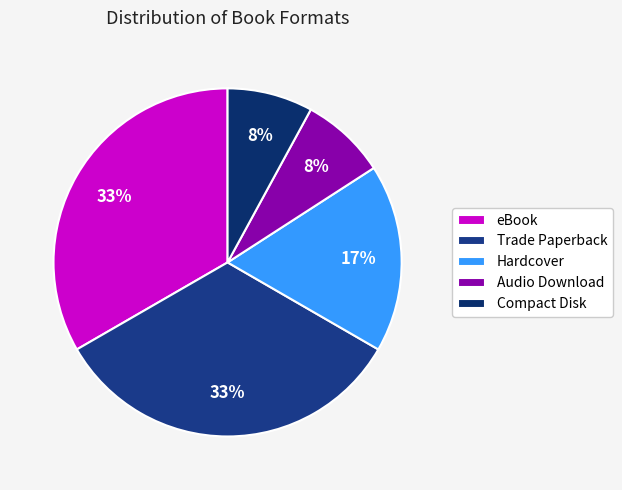

How many slices are in this pie chart?

5